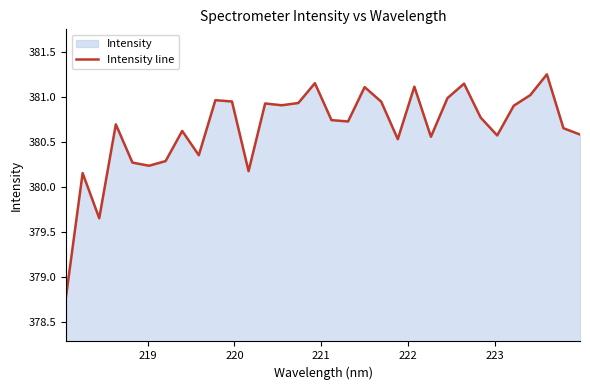

What is the difference between the maximum and minimum values?

2.5